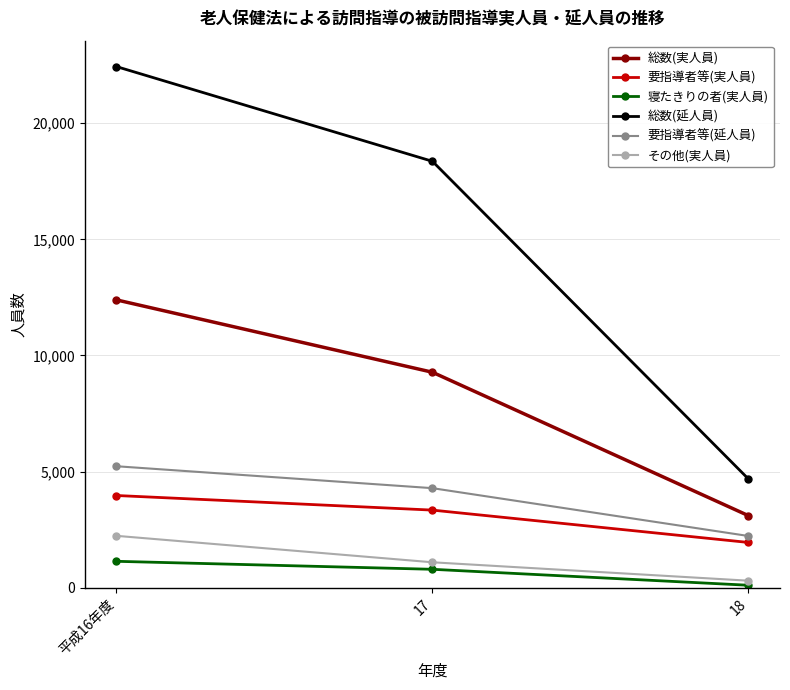

Does the chart display data point markers on the line(s)?

Yes